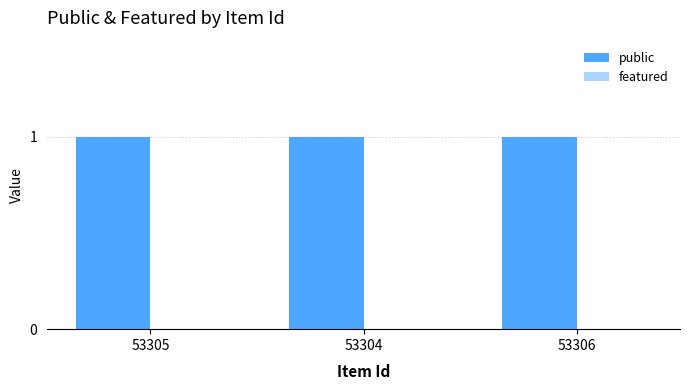

Reading right to left, list all the values displayed in this chart.

public: 53306=1	53304=1	53305=1
featured: 53306=0	53304=0	53305=0